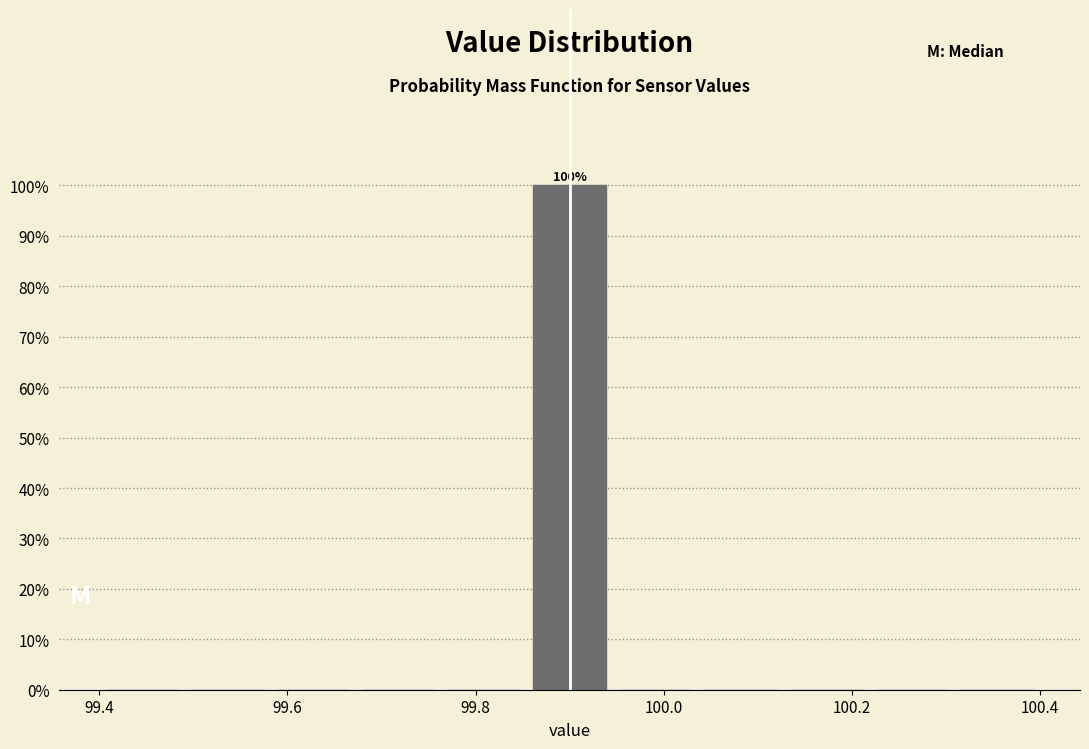

Over which range of the x-axis is the bar tallest?

99.86 to 99.94